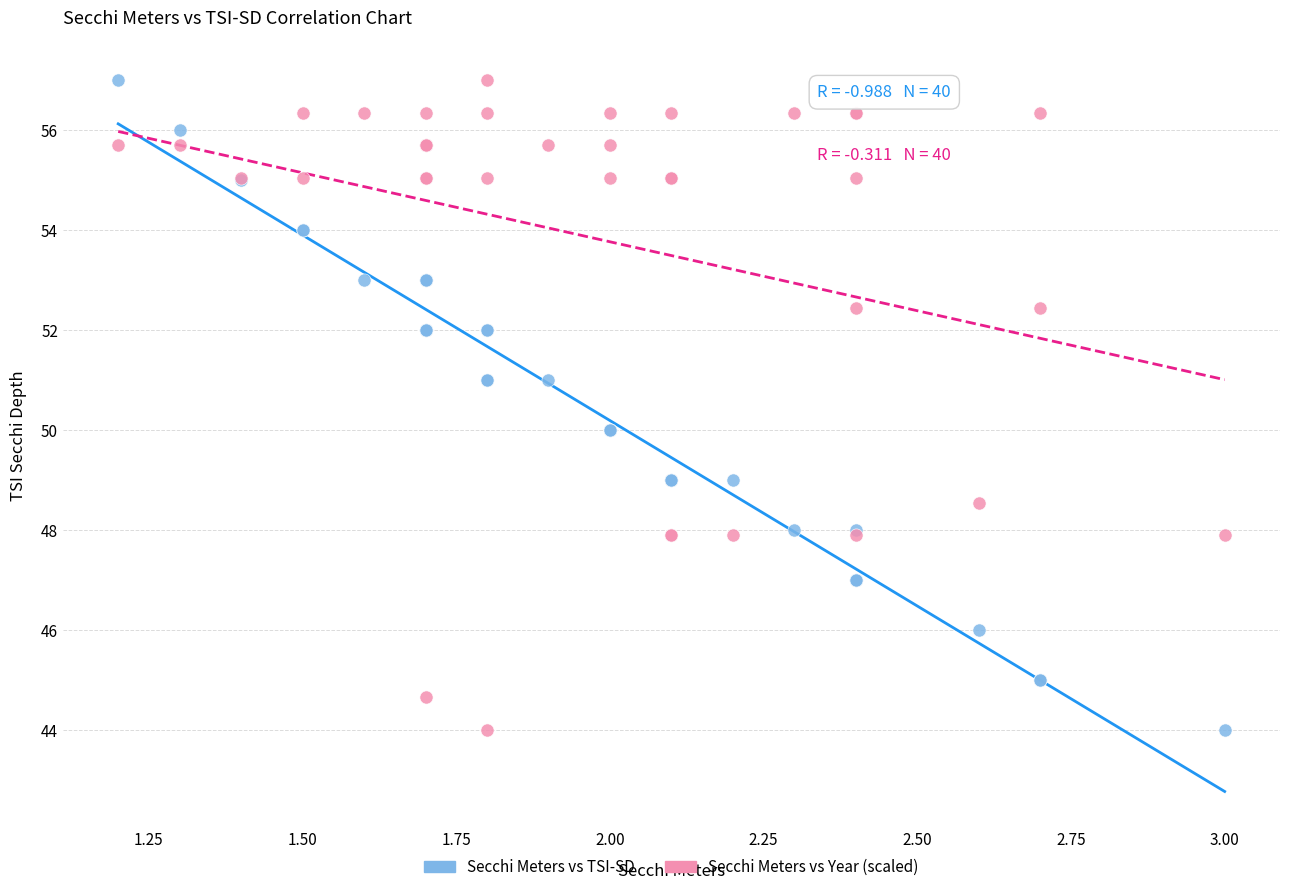

What are all the series names shown in the legend?

Secchi Meters vs TSI-SD, Secchi Meters vs Year (scaled)